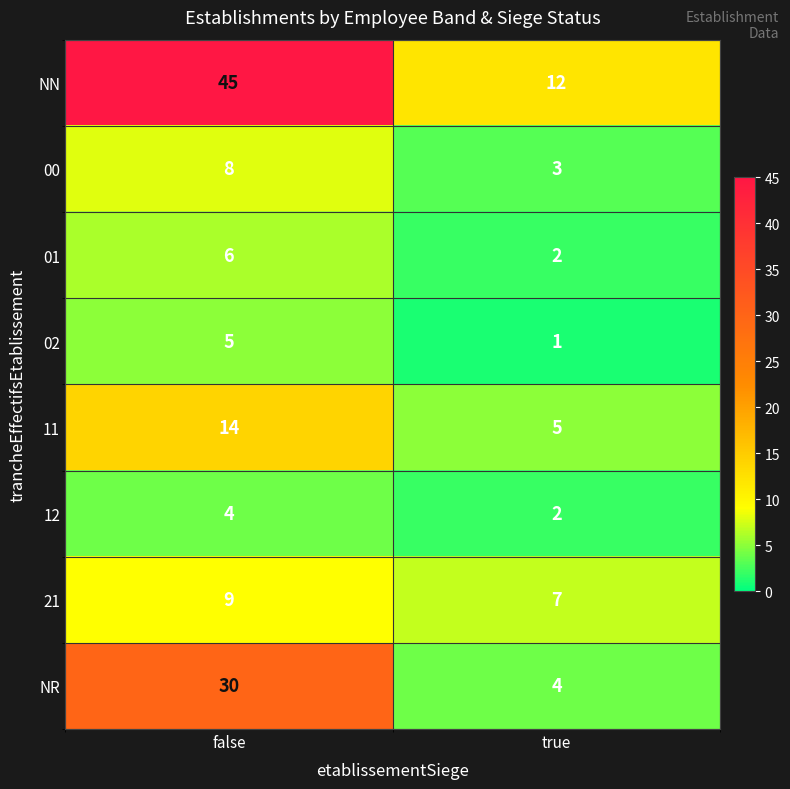

Reading right to left, what are all the values shown in this chart?

NN: true=12	false=45
00: true=3	false=8
01: true=2	false=6
02: true=1	false=5
11: true=5	false=14
12: true=2	false=4
21: true=7	false=9
NR: true=4	false=30